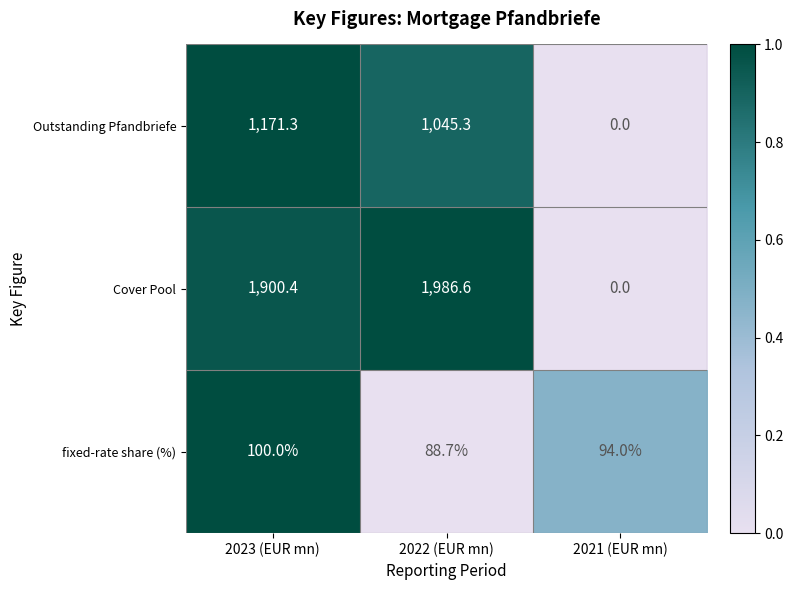

Which series changed the most between 2023 (EUR mn) and 2021 (EUR mn)?

Cover Pool